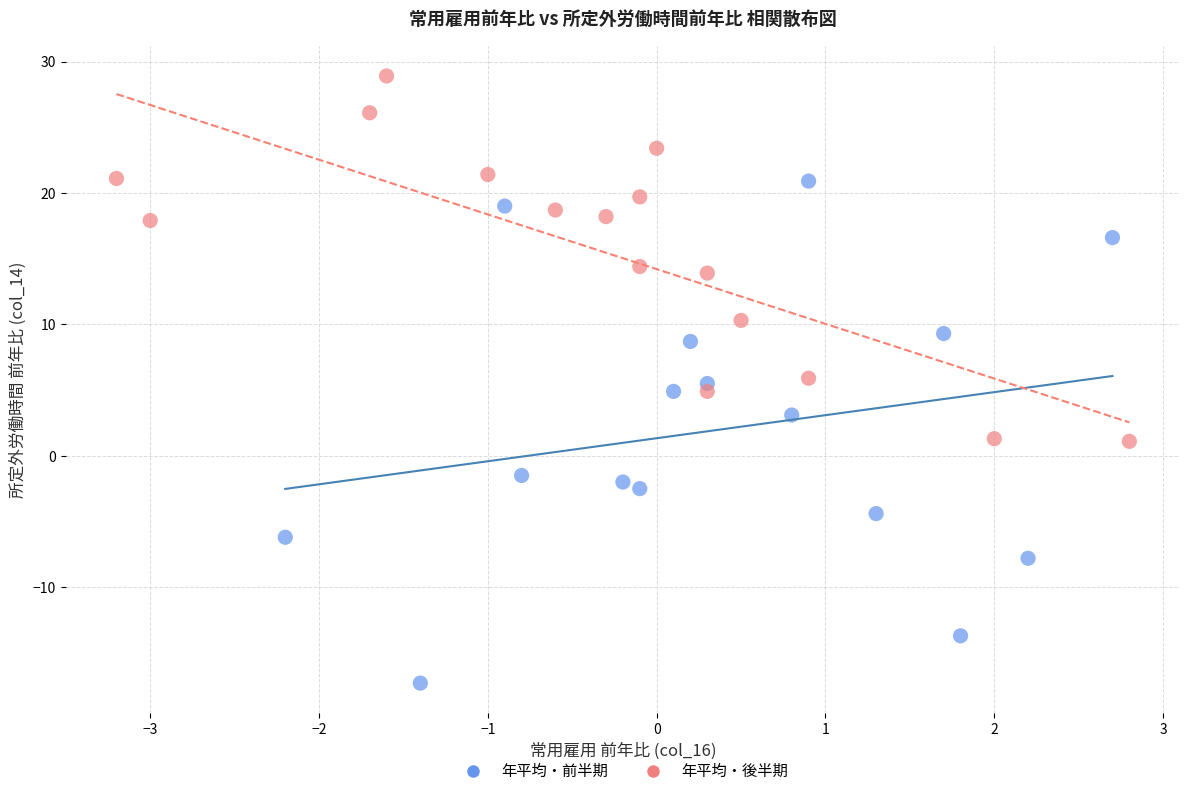

Which series has the largest Y range (max minus min)?

年平均・前半期